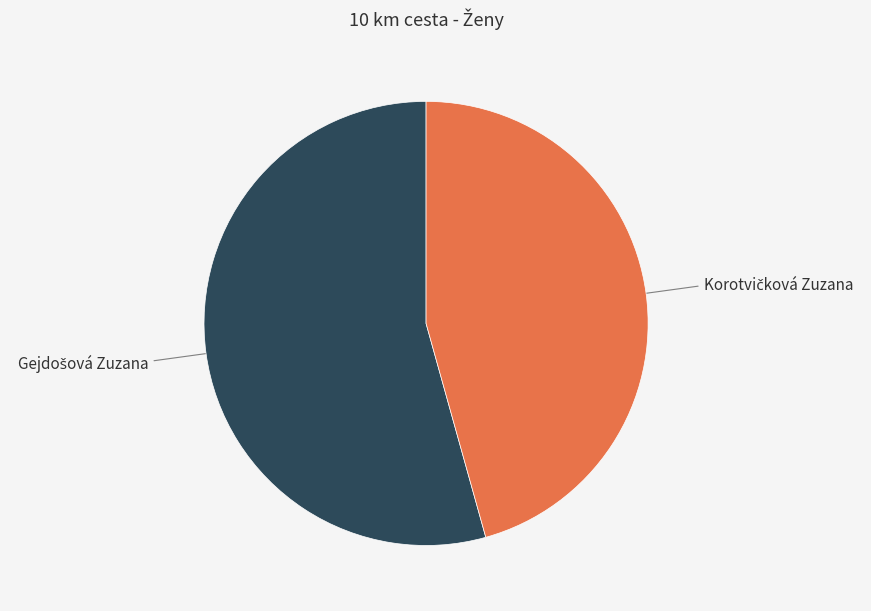

Does any single category account for the majority?

Yes